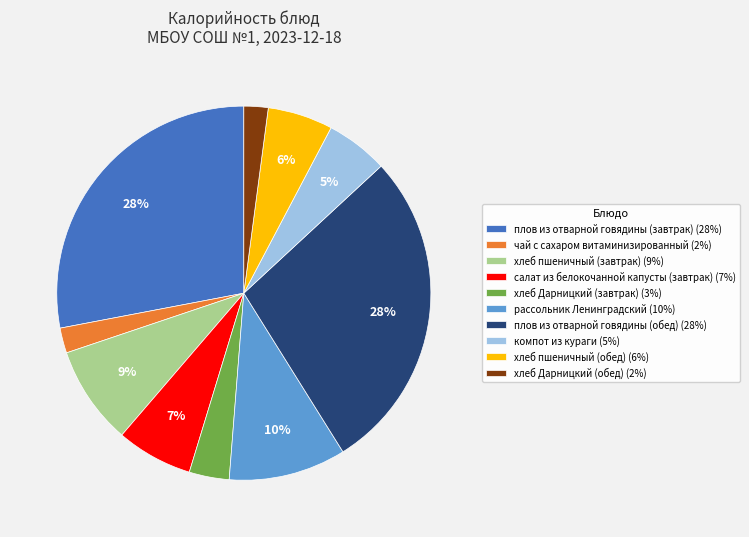

Is рассольник Ленинградский the majority of the pie?

No